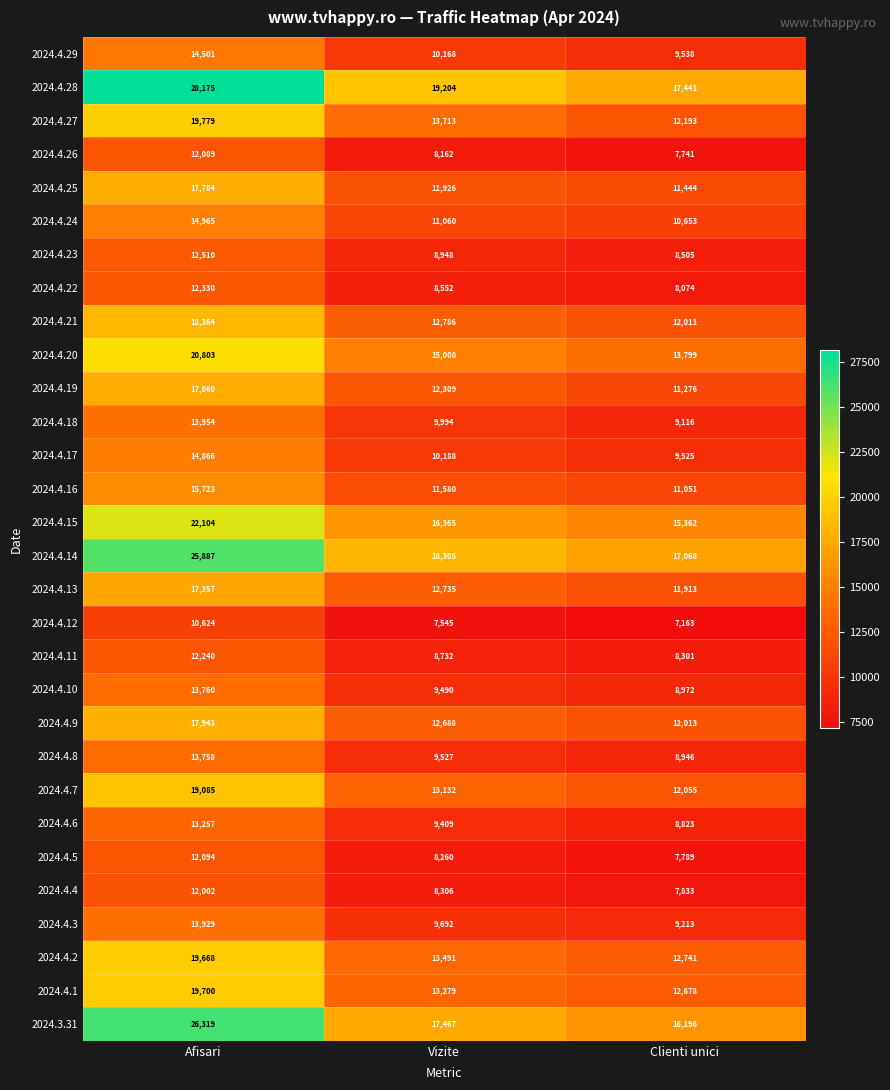

What is the average value of the 2024.4.4 series?

9380